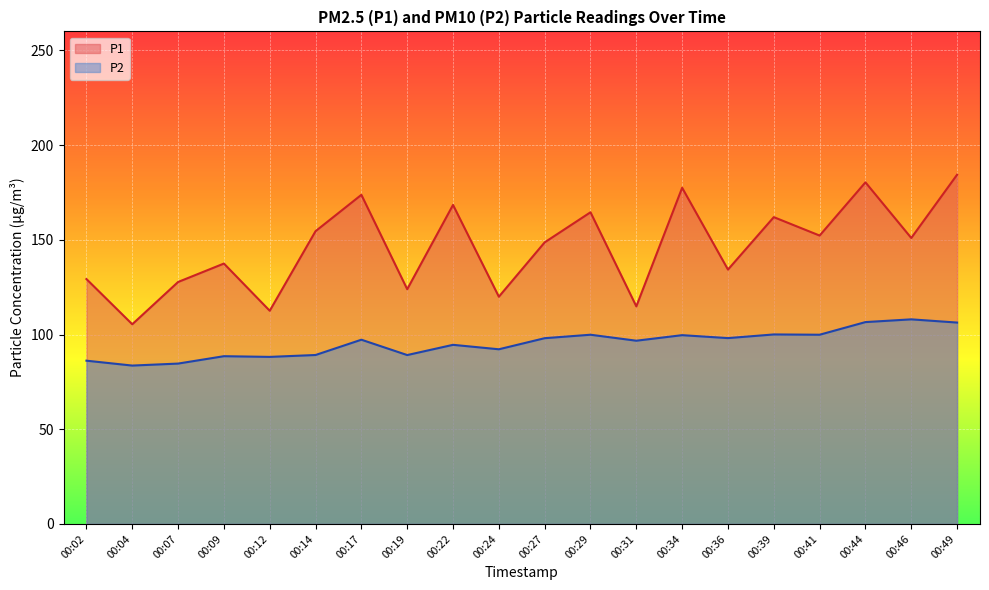

What is the greatest value displayed?

184.3